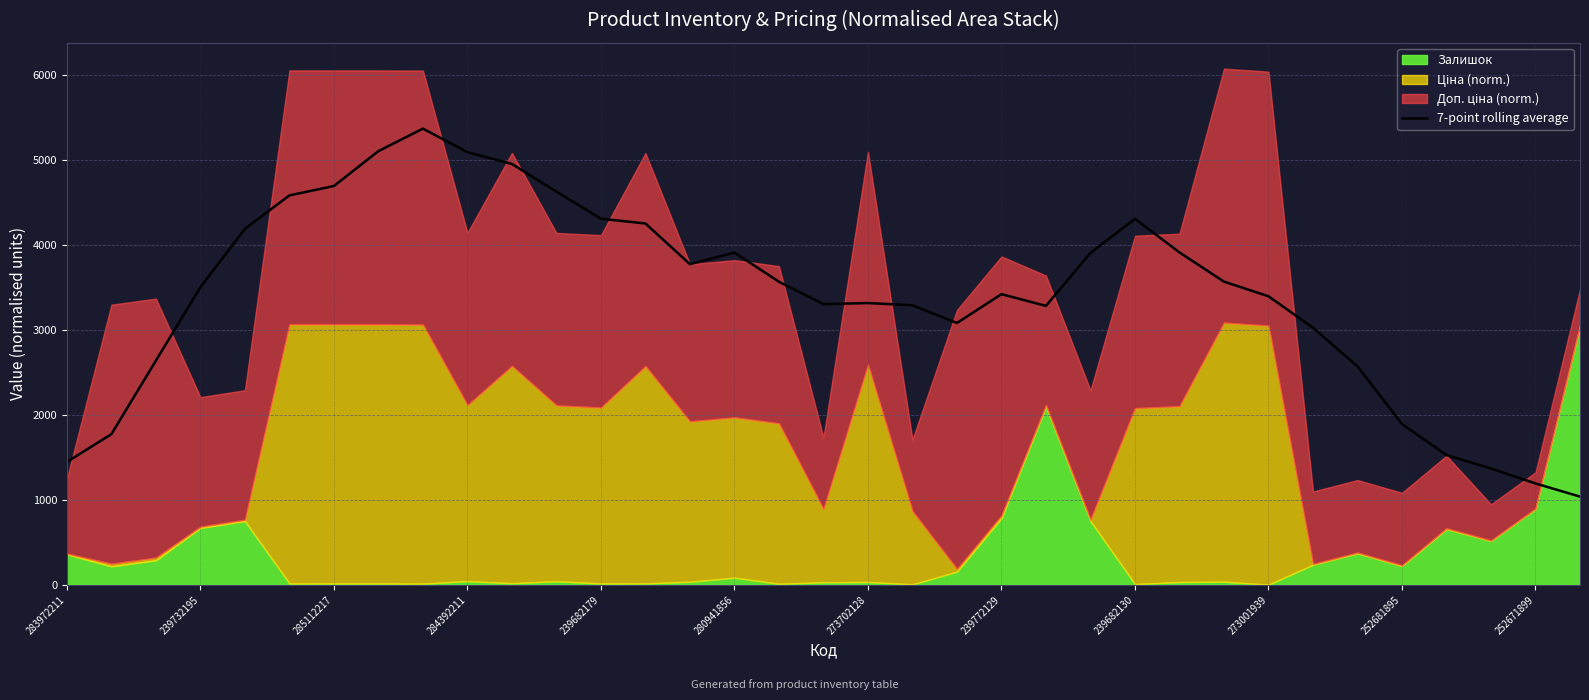

How many values exceed 3503?

18